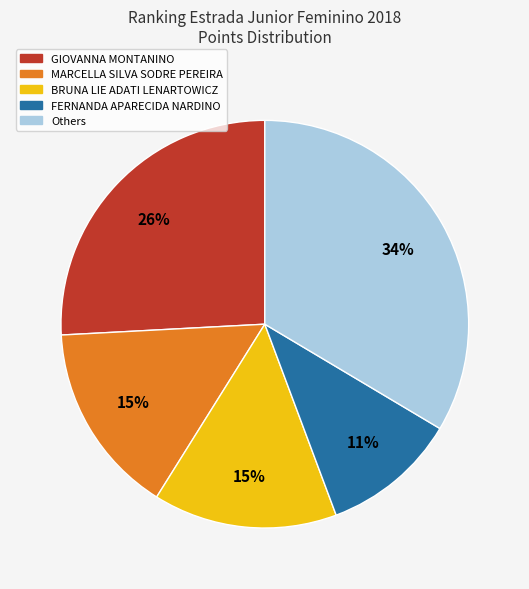

To the nearest percent, what is the difference between the largest and smallest slice percentages?

23%